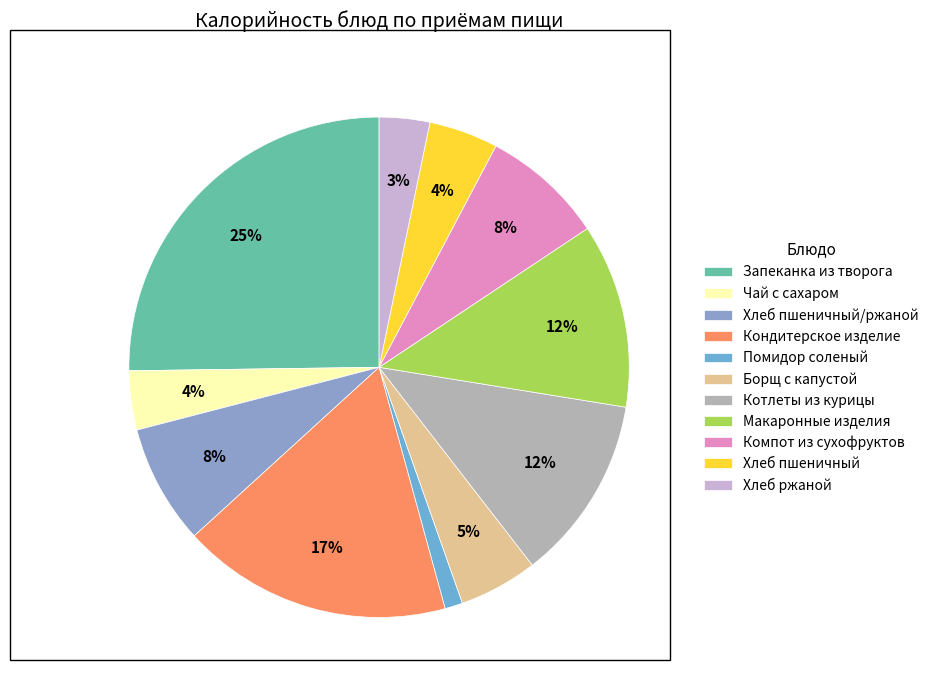

Which slice is the largest?

Запеканка из творога